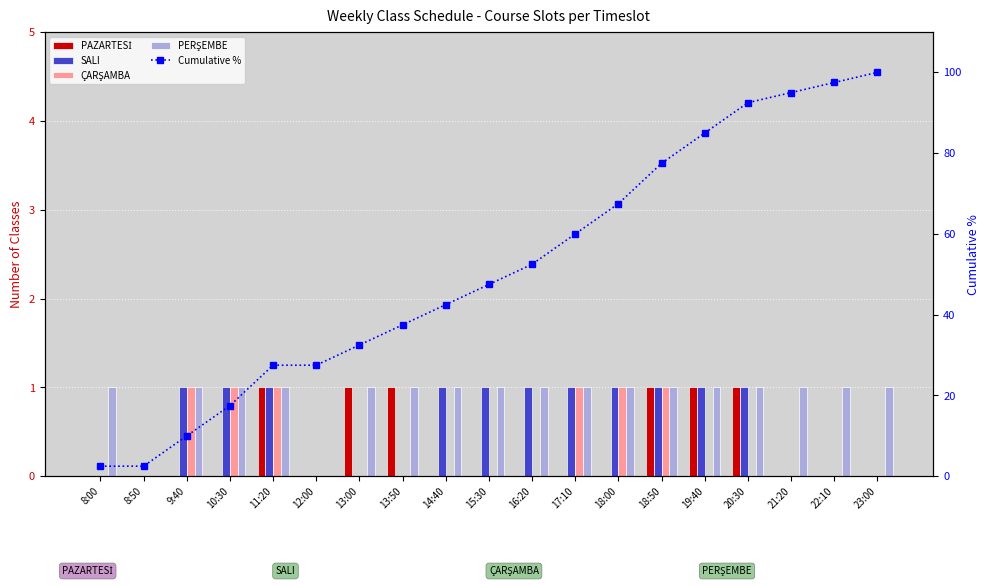

The value of PAZARTESİ at 9:40 is 0.0. True or false?

True